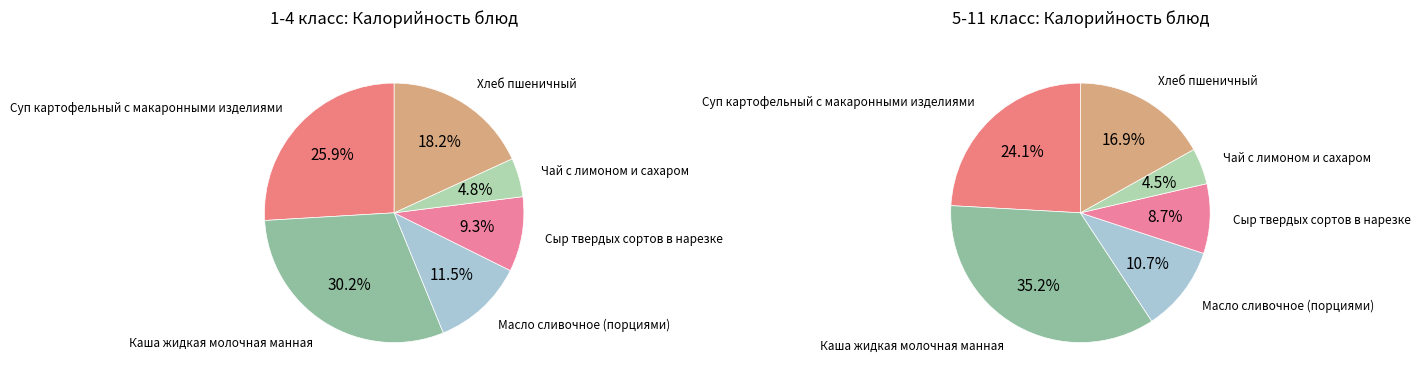

Which slice is the smallest?

Чай с лимоном и сахаром